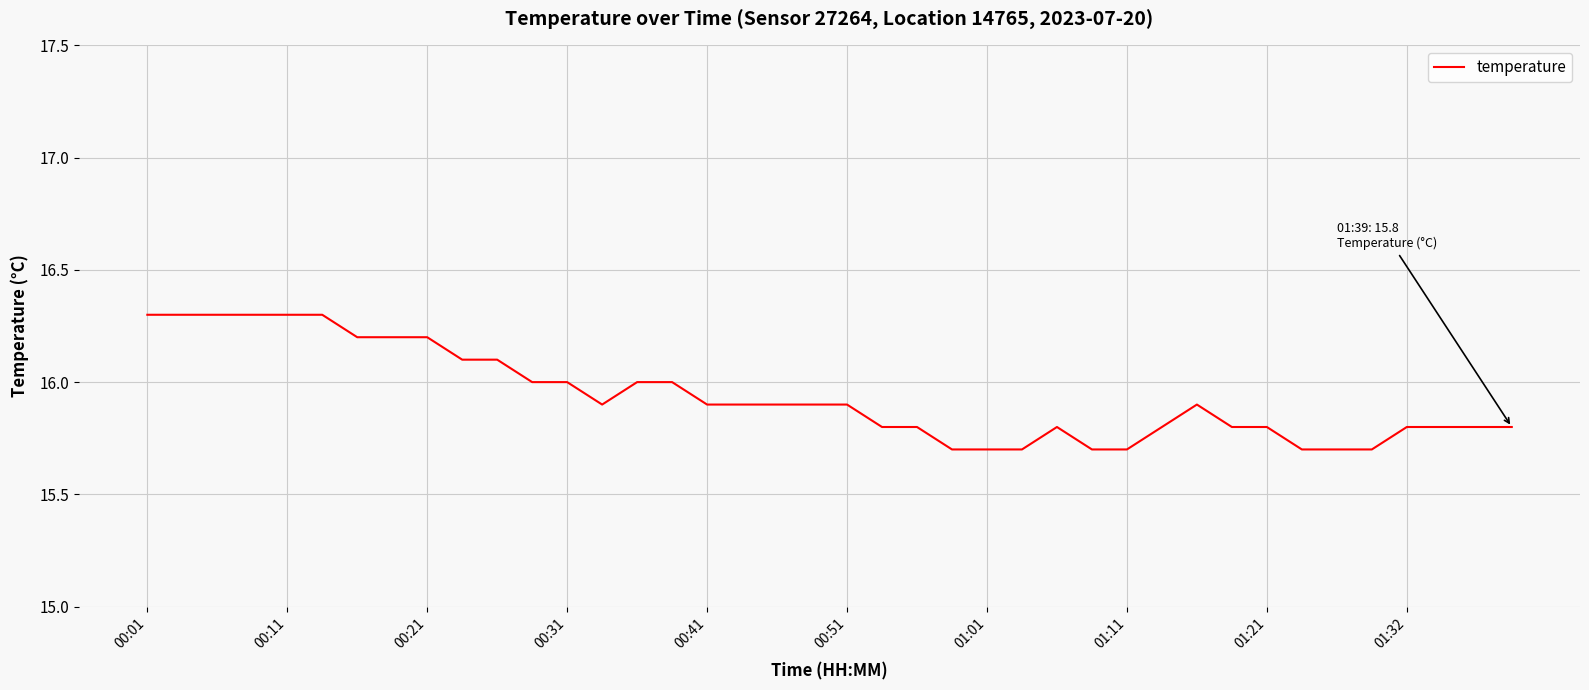

What is the smallest value displayed?

15.7